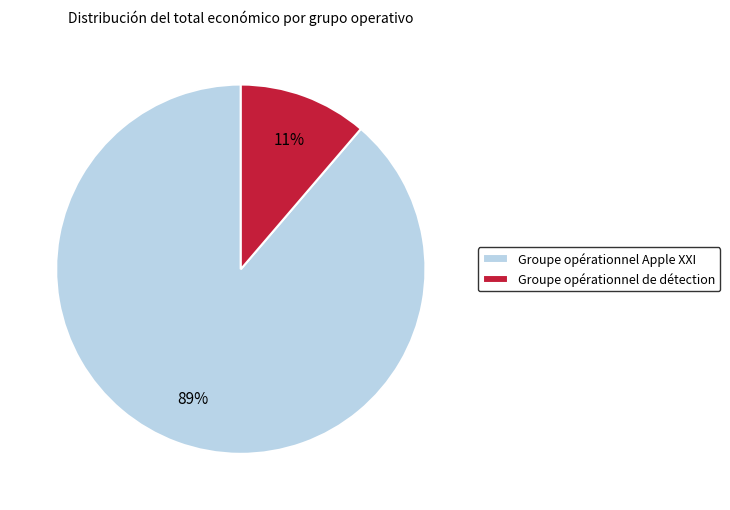

Count the number of slices in the pie.

2